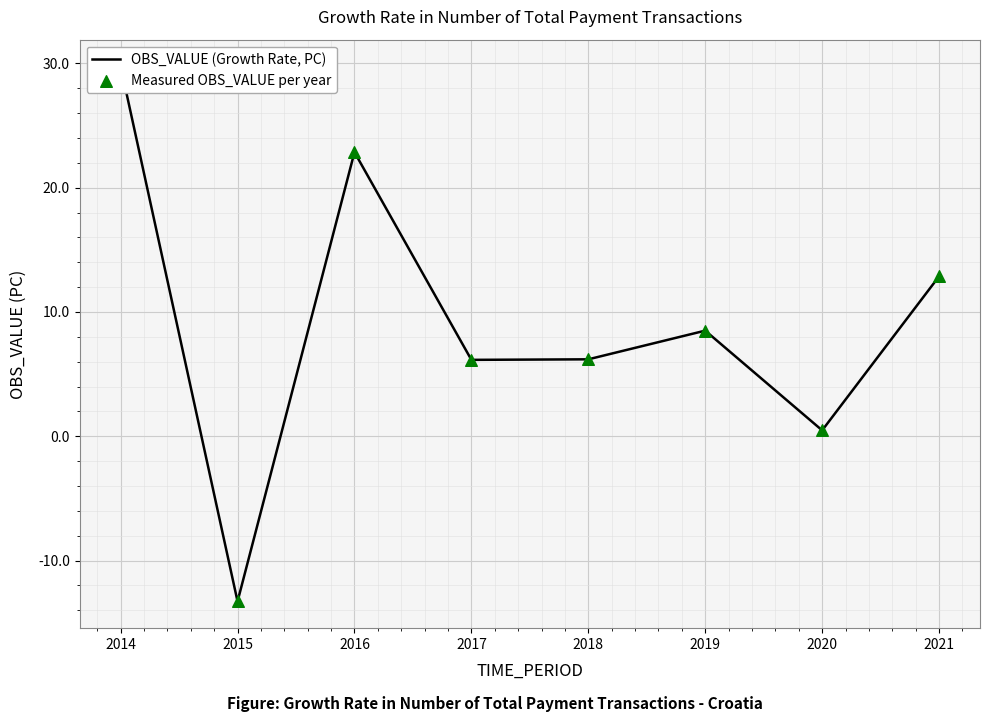

Which series has the largest total across all categories?

OBS_VALUE (Growth Rate, PC)